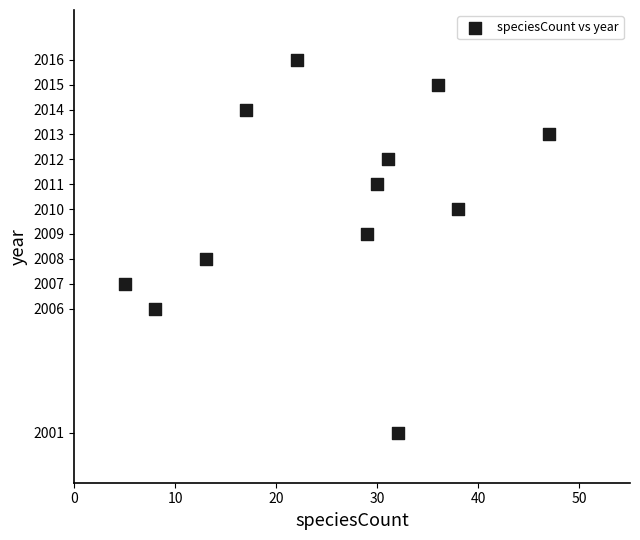

What is the range of X values (max minus min)?

42